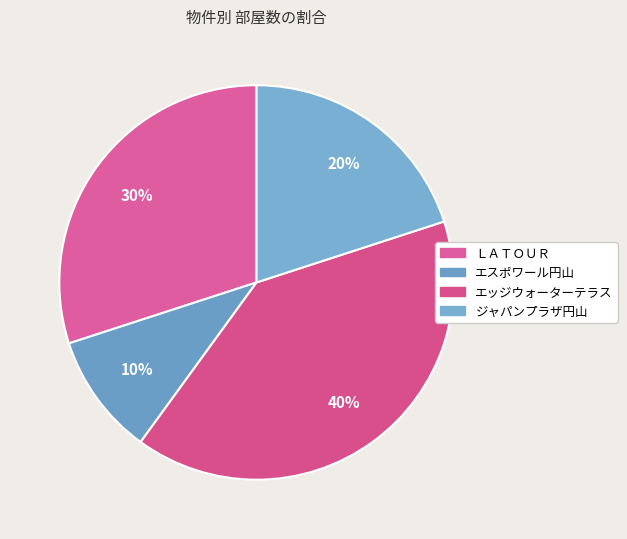

What is the smallest slice in the pie chart?

エスポワール円山